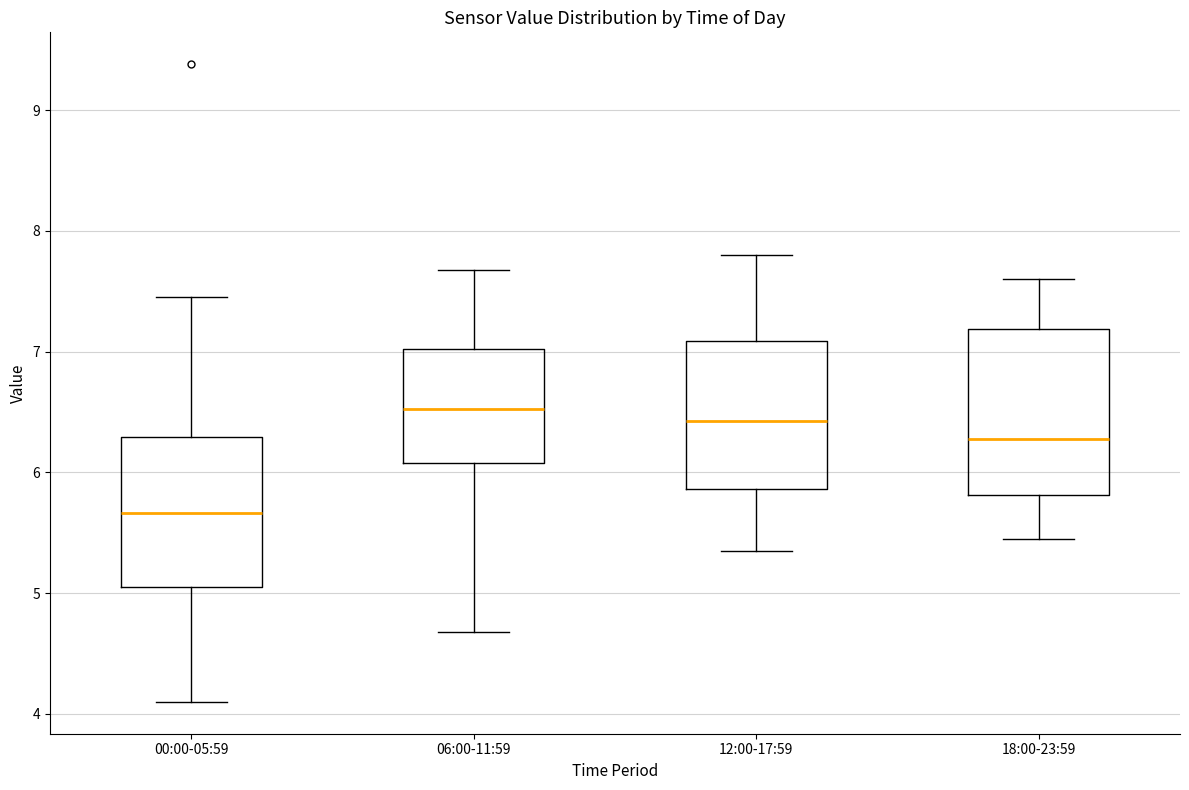

Where does the lower whisker of the box for 06:00-11:59 end on the y-axis? The values are not printed on the chart, so give them approximately, as read against the axis.

4.7